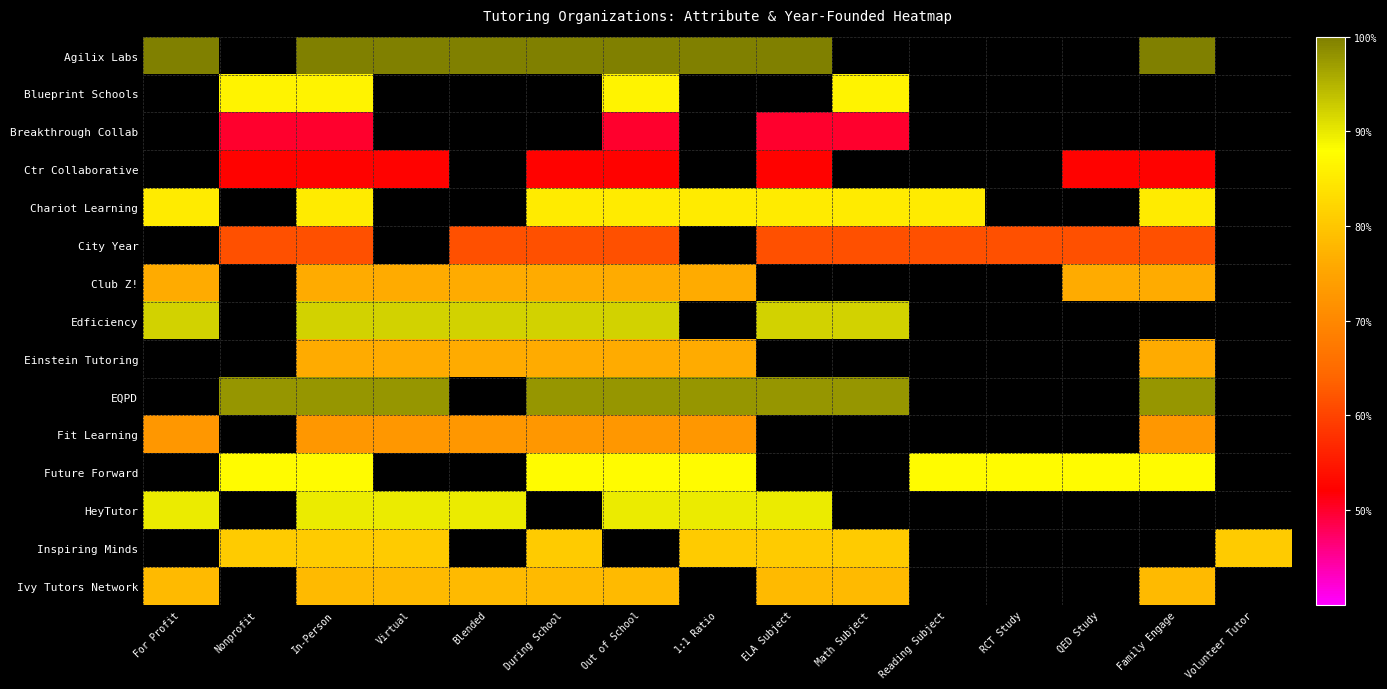

Which has a higher value, ELA Subject or Virtual?

ELA Subject